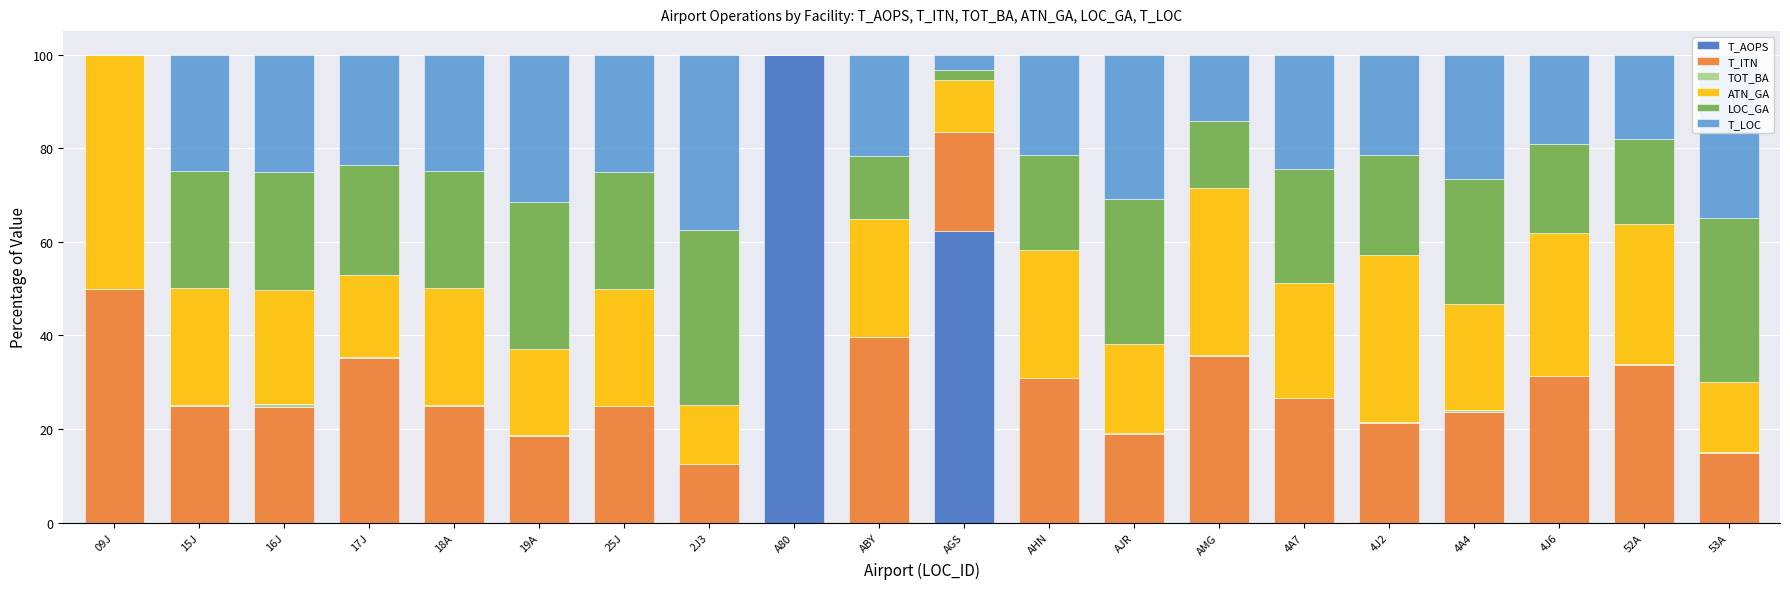

Are the bars horizontal?

No